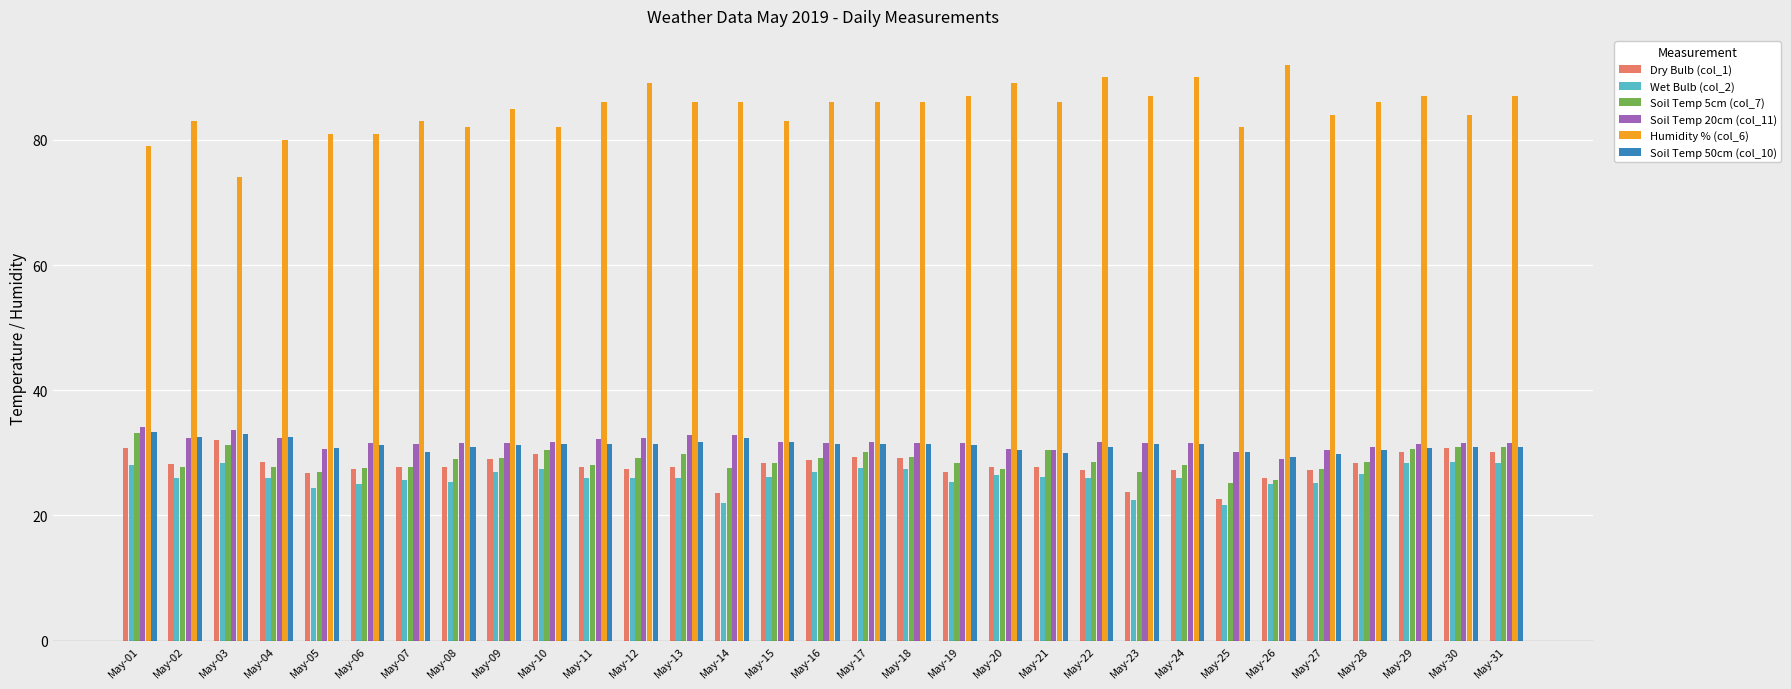

What is the difference between the highest and lowest values at May-29?

58.6